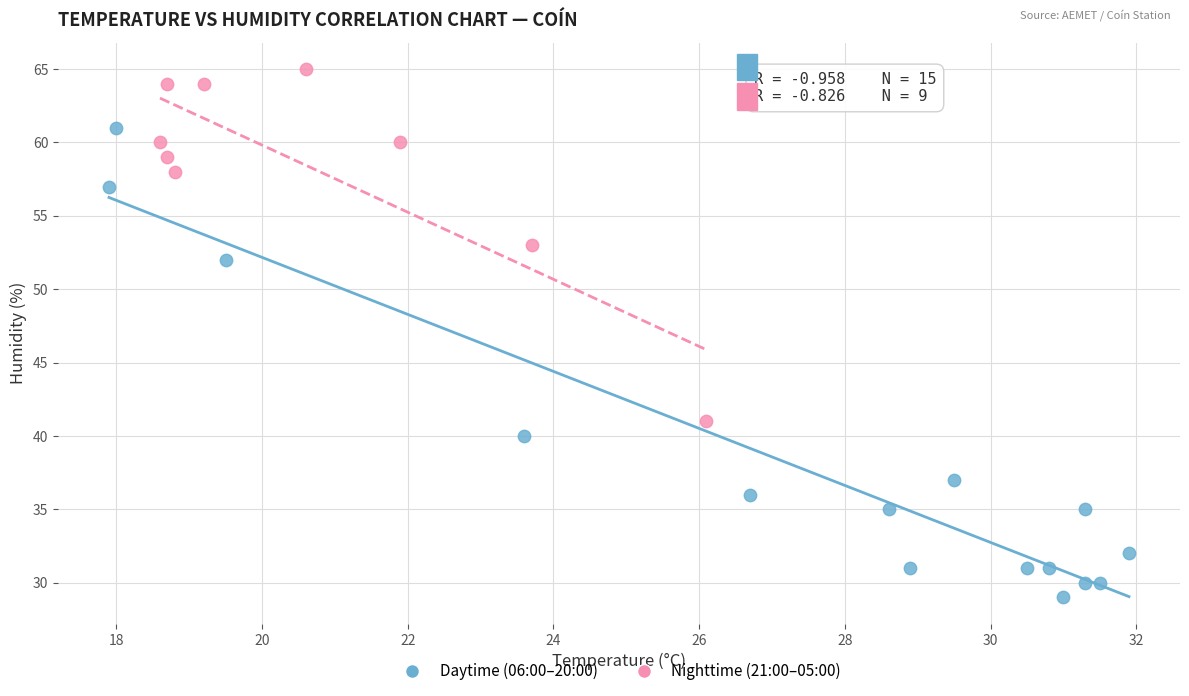

Which series reaches the maximum Y coordinate?

Nighttime (21:00–05:00)